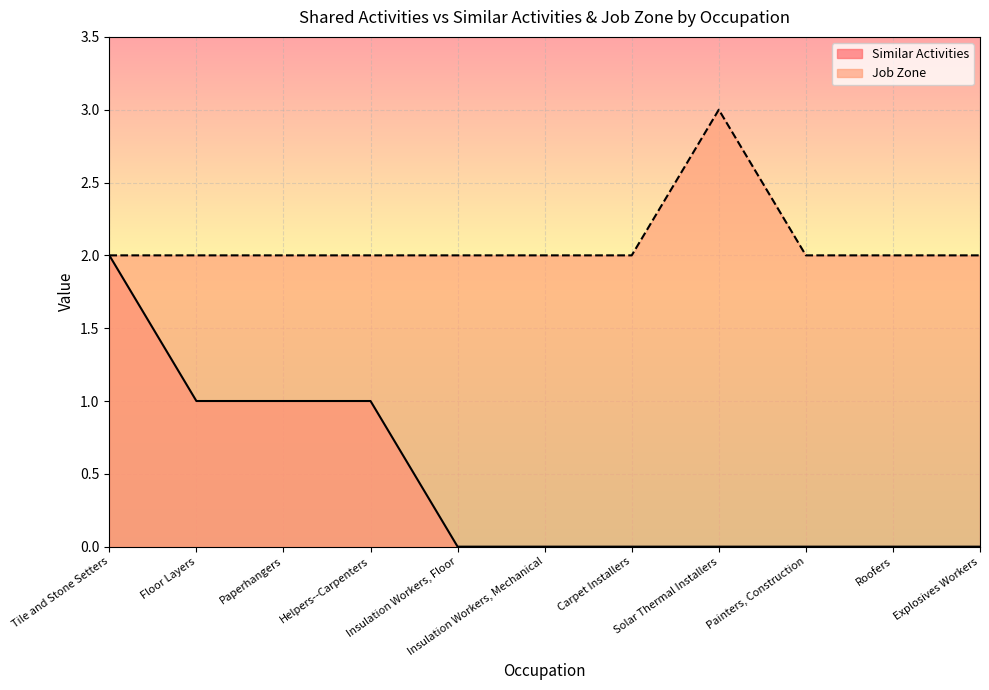

True or false: Job Zone and Similar Activities cross at least once.

False